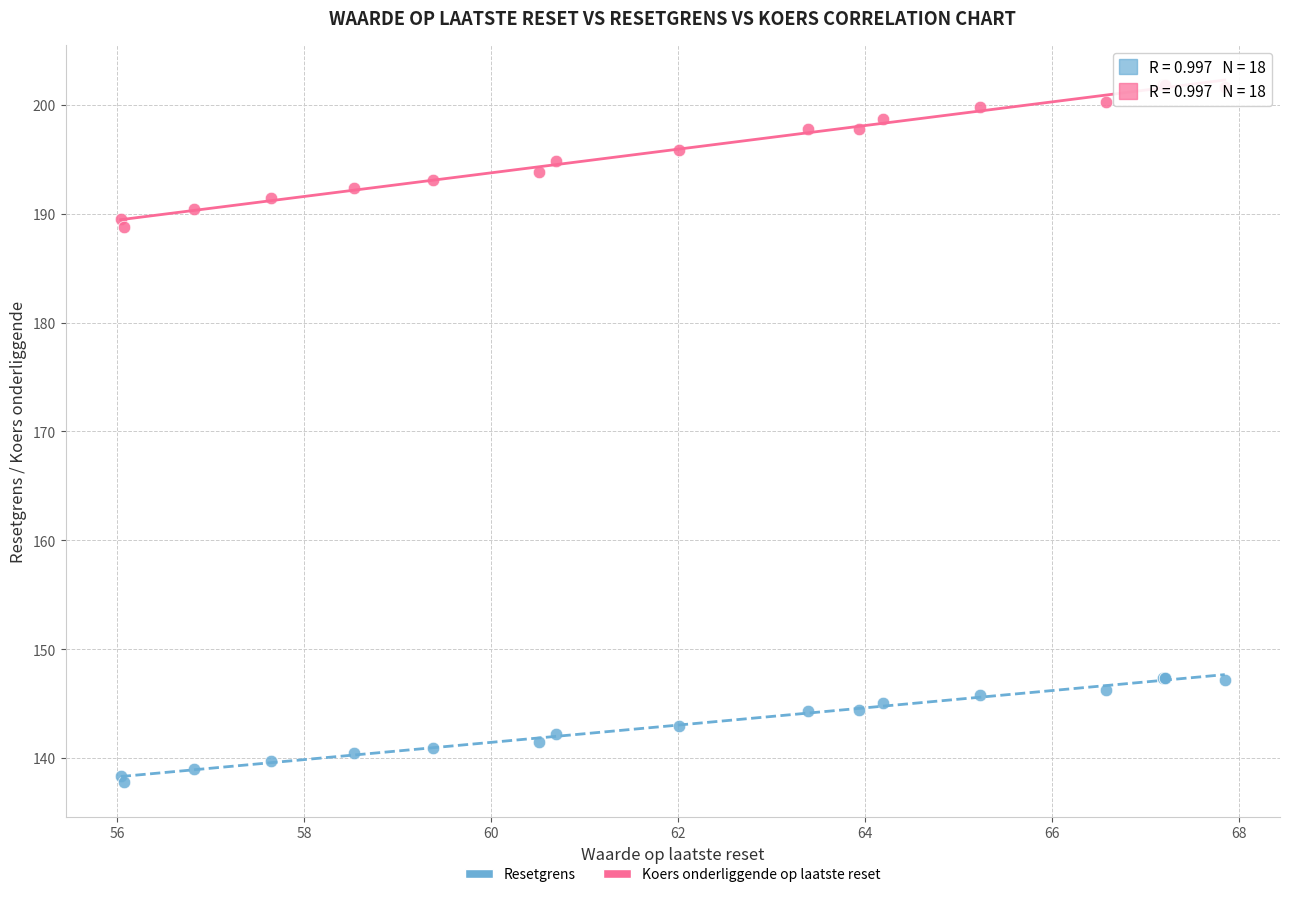

Which series reaches the minimum Y coordinate?

Resetgrens